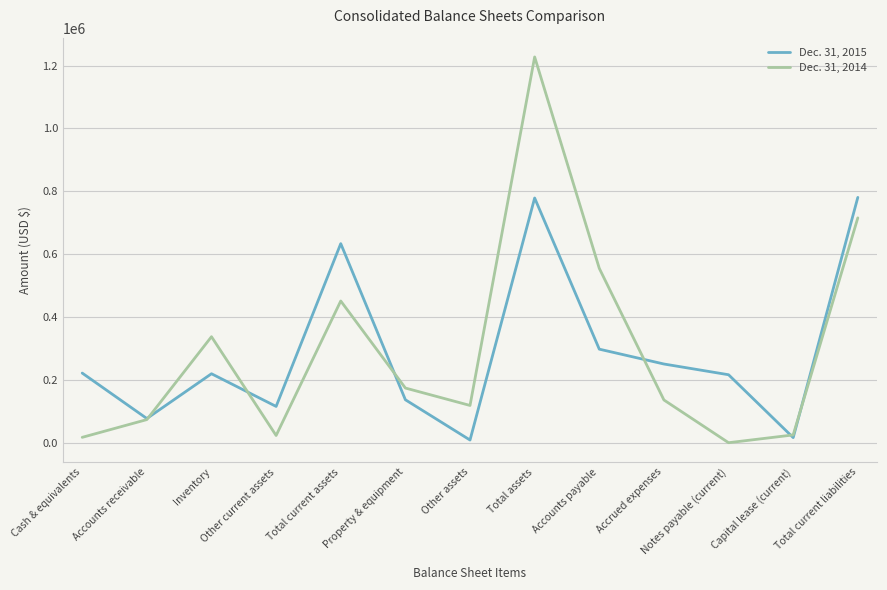

Is this an area chart (filled region under the line)?

No